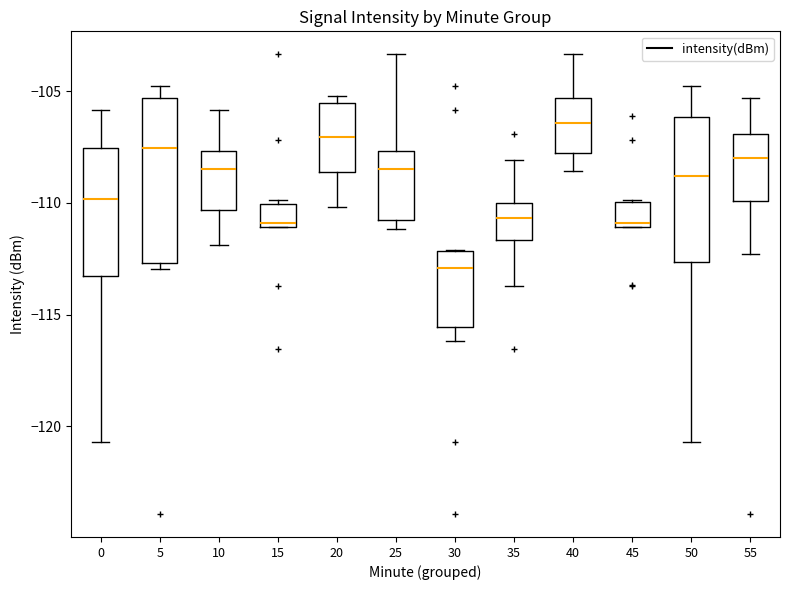

Where is the lower edge of the box at x = 25 on the y-axis? The values are not printed on the chart, so give them approximately, as read against the axis.

-110.5